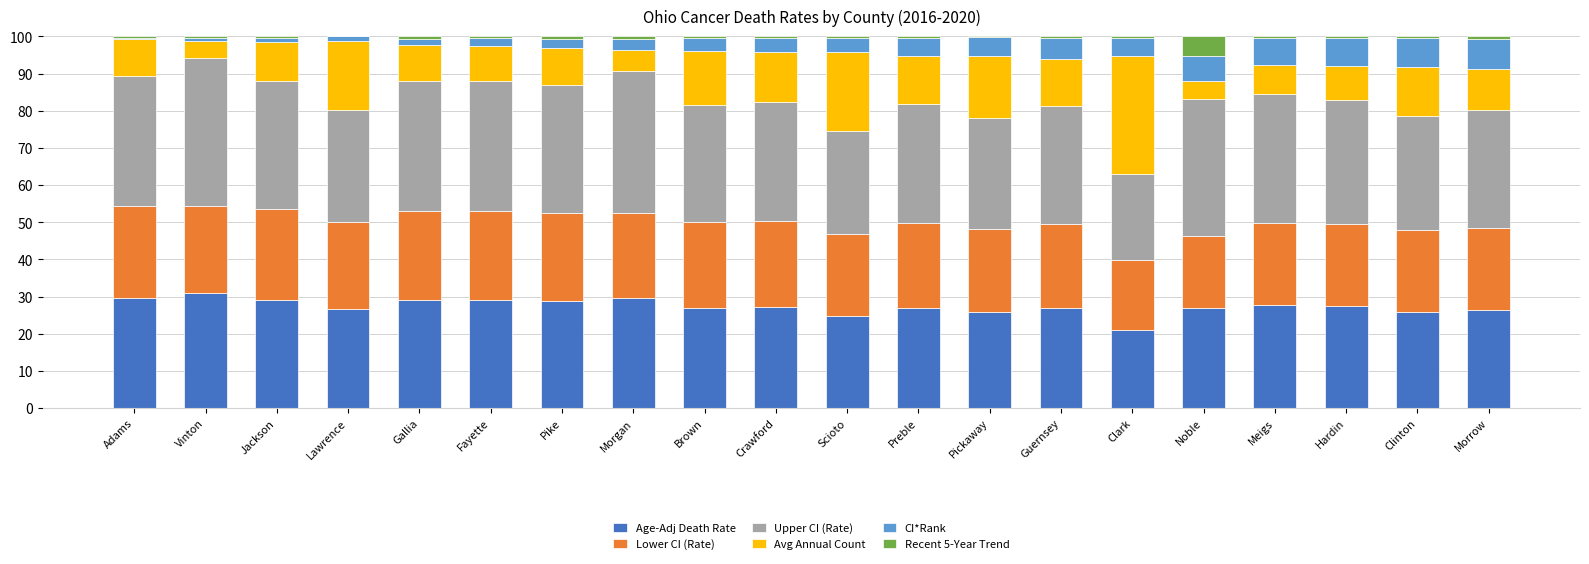

What value does the Age-Adj Death Rate series have at Noble?

26.9